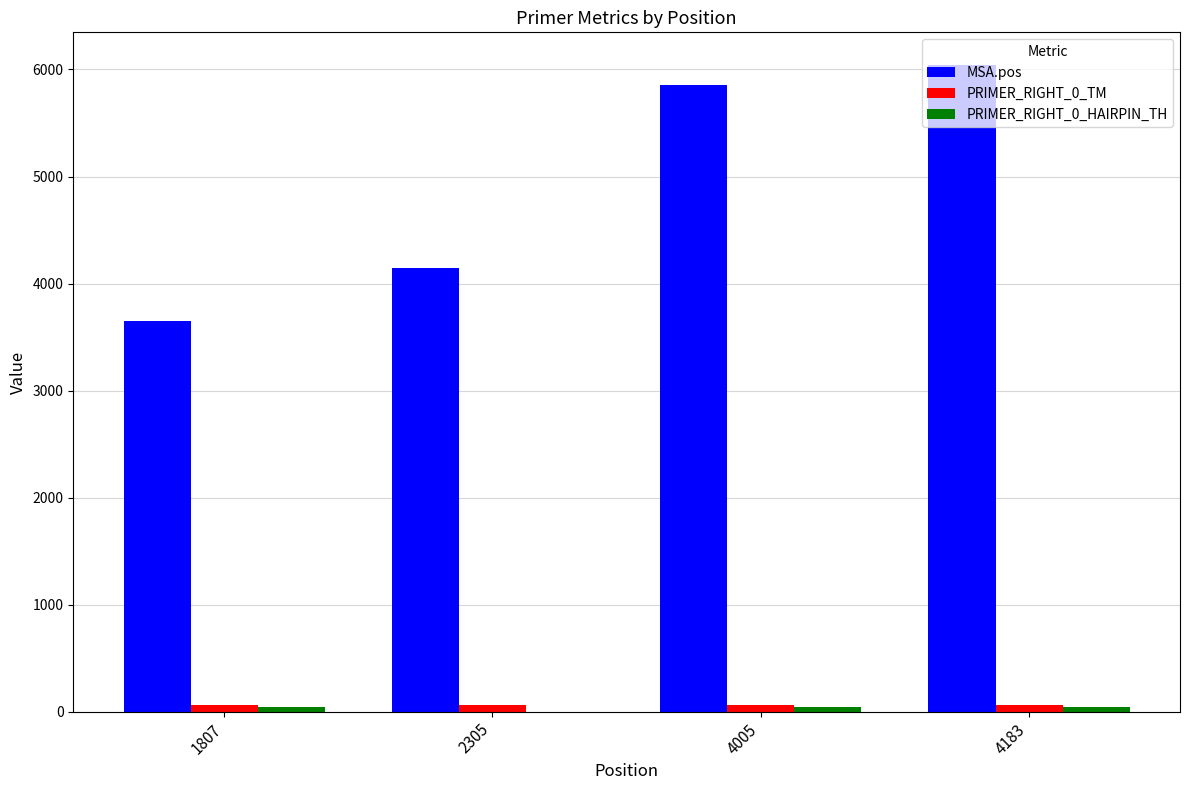

What is the sum of all MSA.pos values?

19701.0